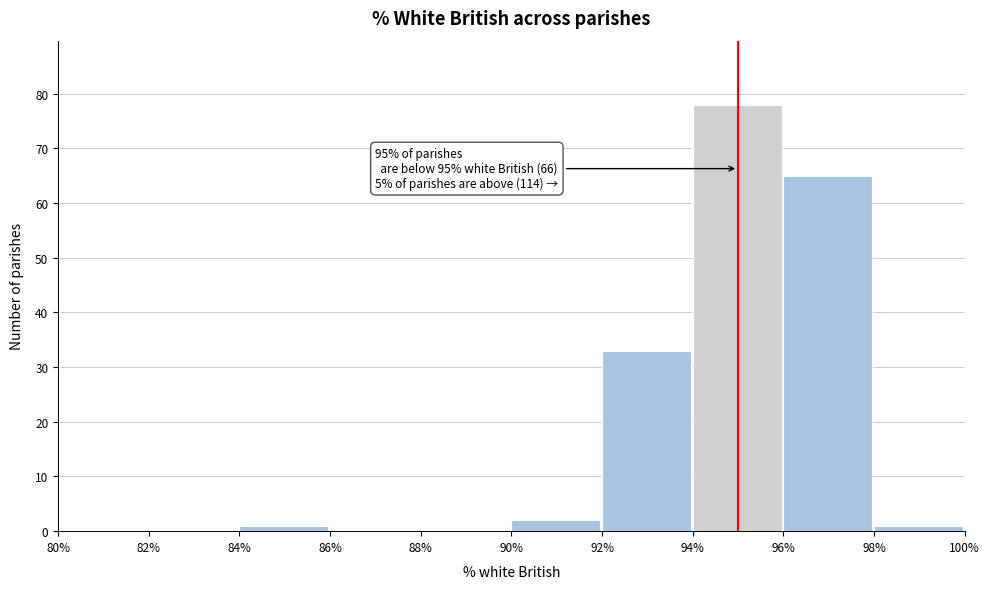

Over which range of the x-axis is the bar tallest?

94% to 96%